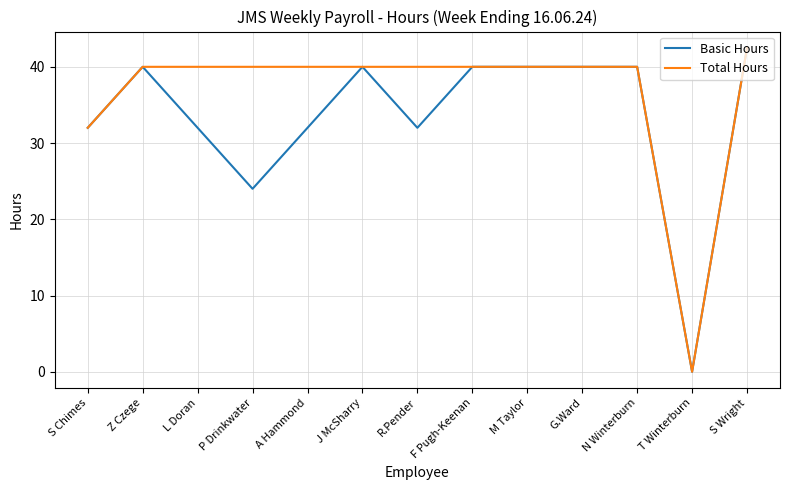

True or false: Total Hours has a value of 40.0 at R.Pender.

True